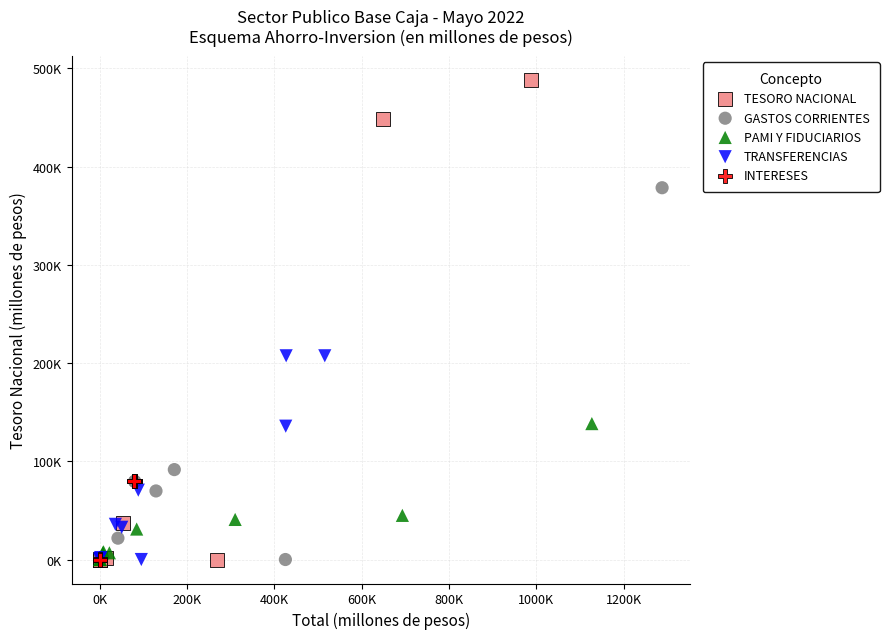

Which series has the widest spread of Y values?

TESORO NACIONAL